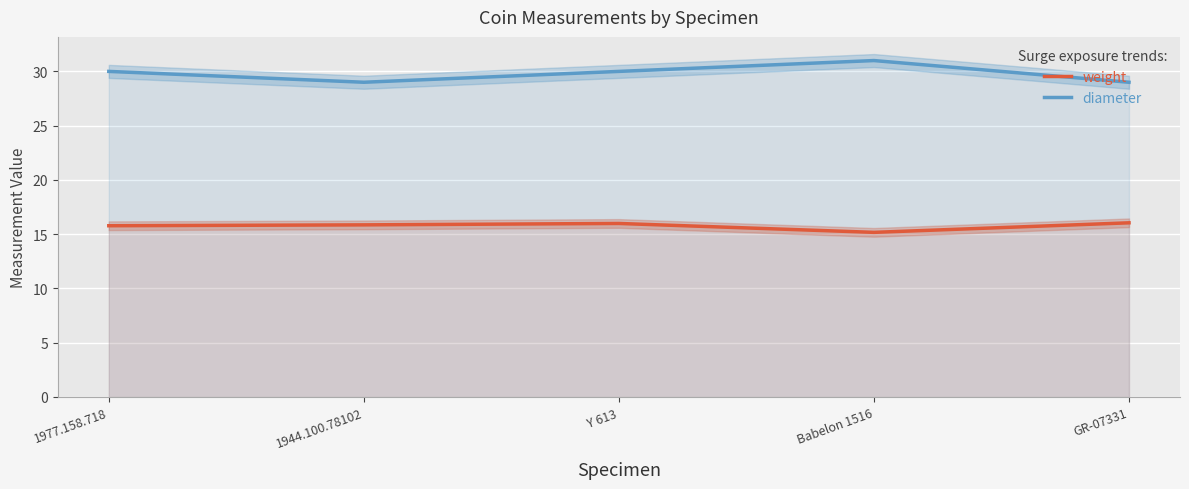

What is the total value across all series at Babelon 1516?

46.2